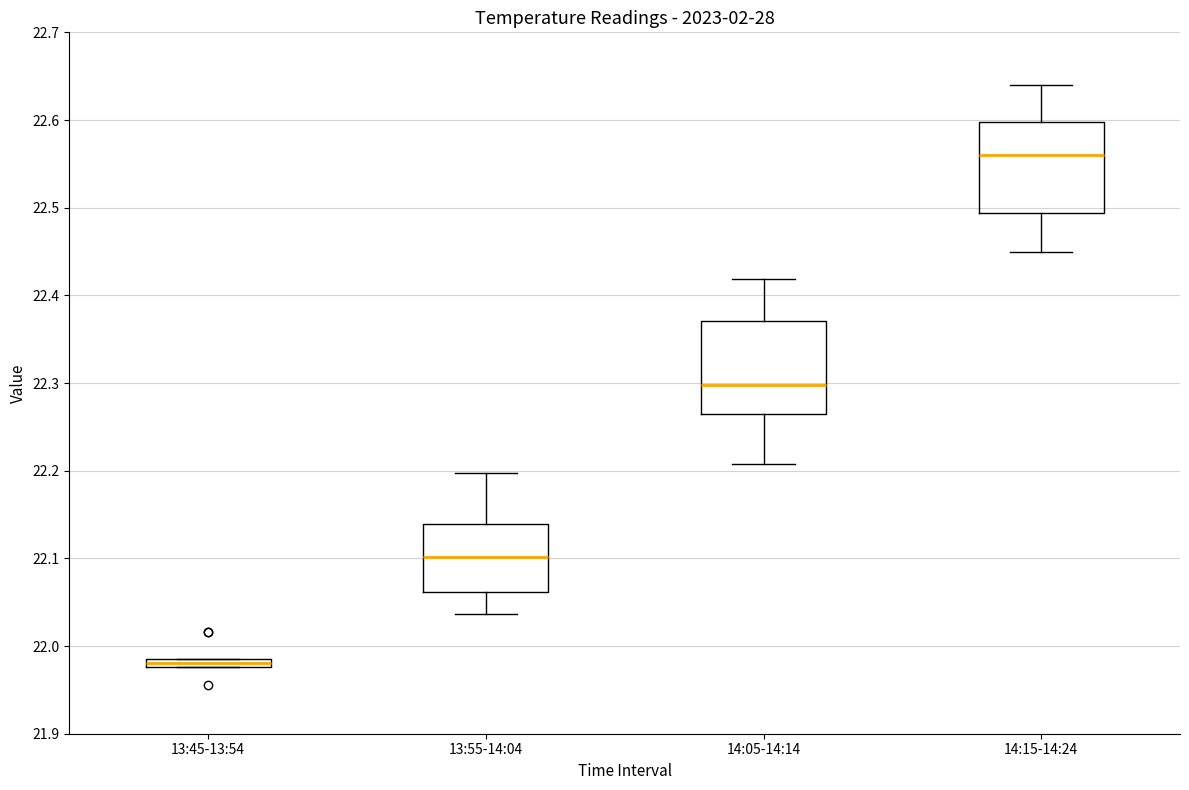

Which box's median line is the highest?

14:15-14:24